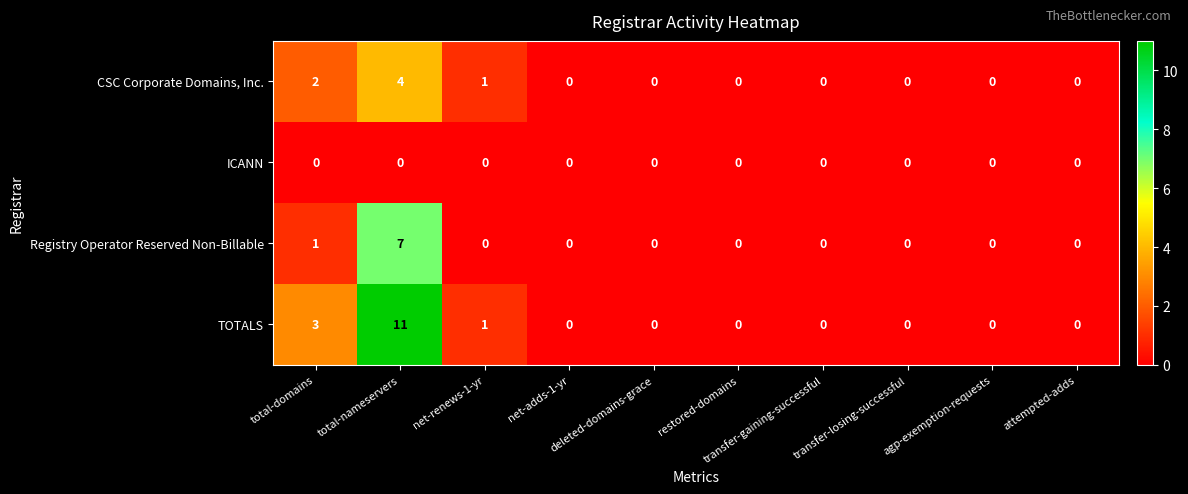

What is the sum of all TOTALS values?

15